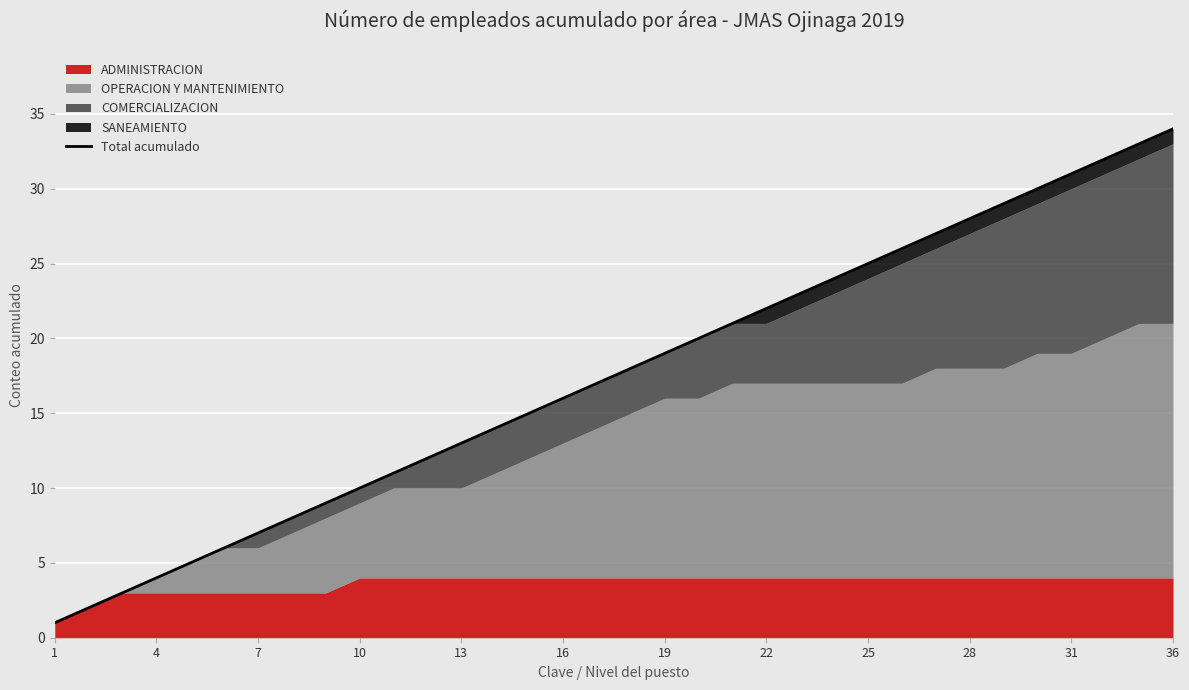

What is the difference between the second highest and second lowest values?

31